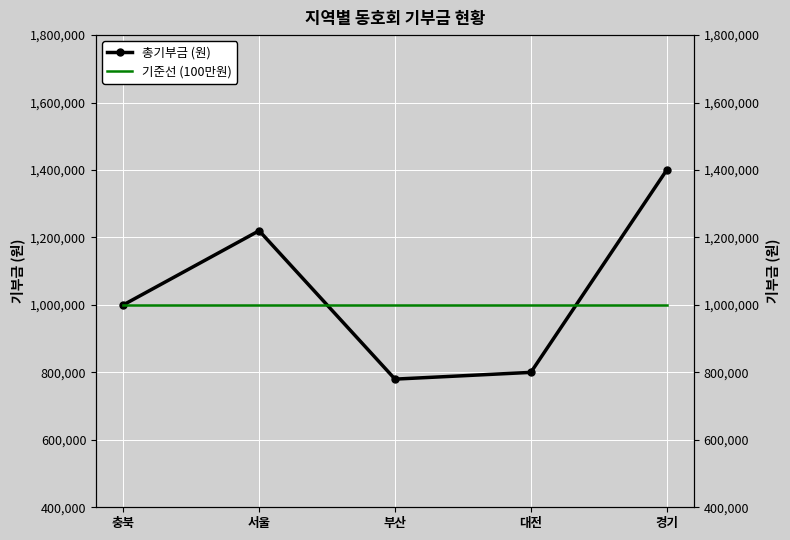

Which series has the largest range (max minus min)?

총기부금 (원)